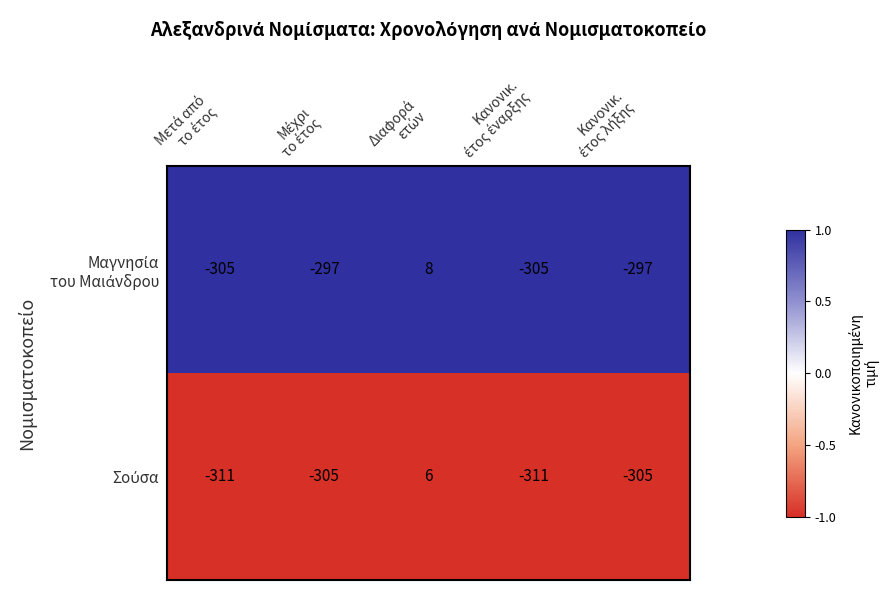

How many data points does each series have?

5